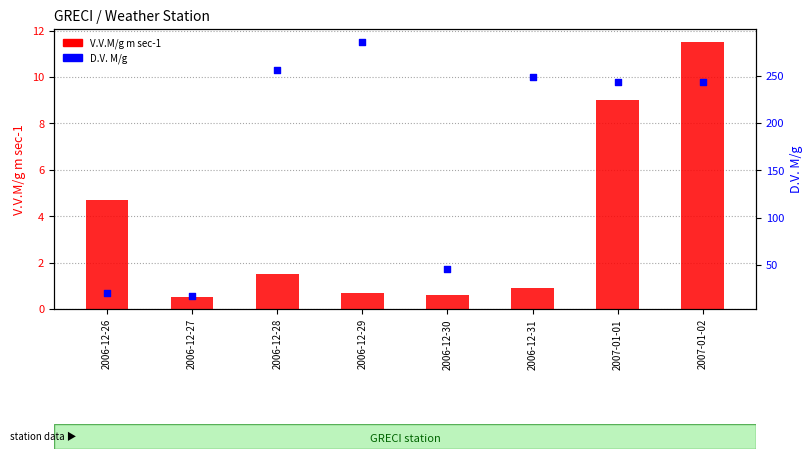

What are all the series names shown in the legend?

V.V.M/g m sec-1, D.V. M/g